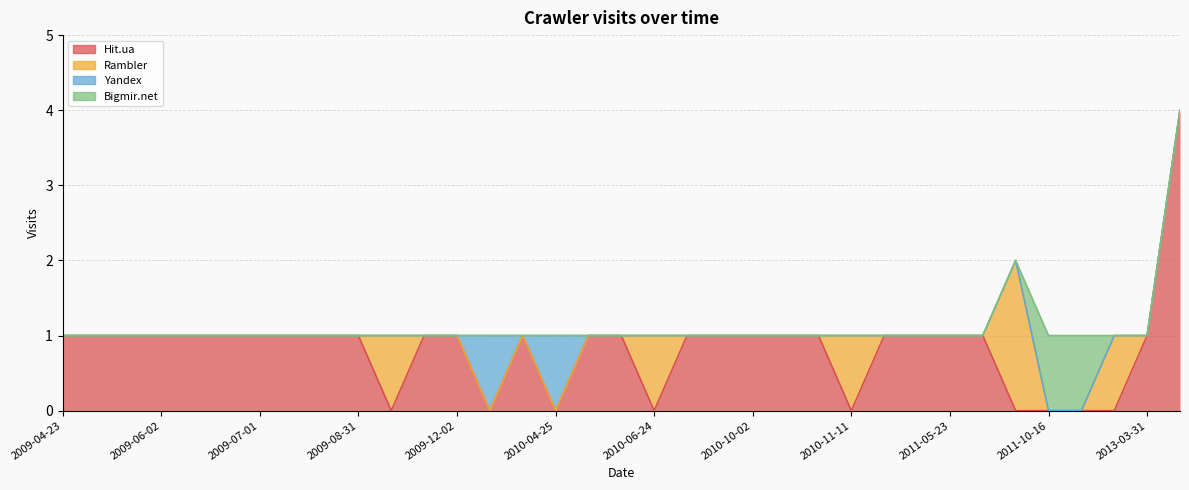

How many interior local valleys does the Hit.ua series have?

5